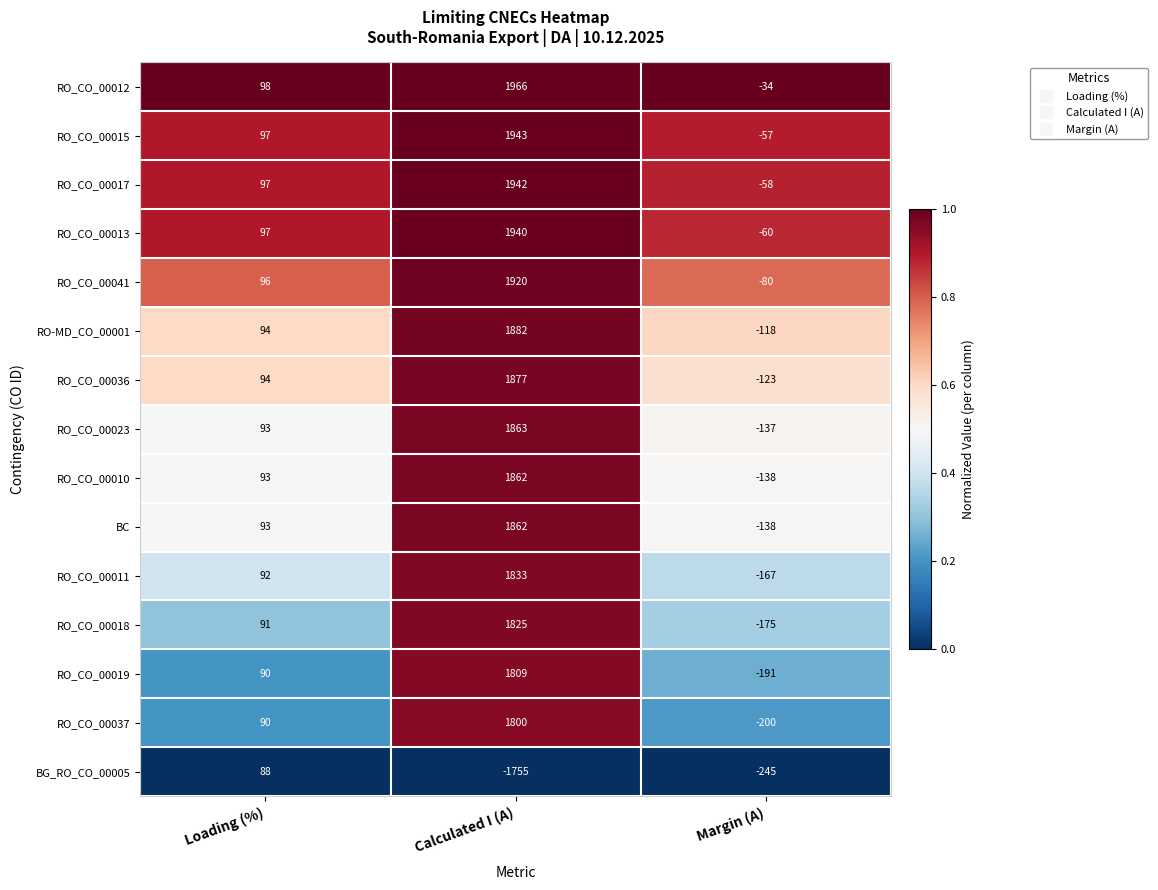

The value of RO_CO_00023 at Margin (A) is -137. True or false?

True